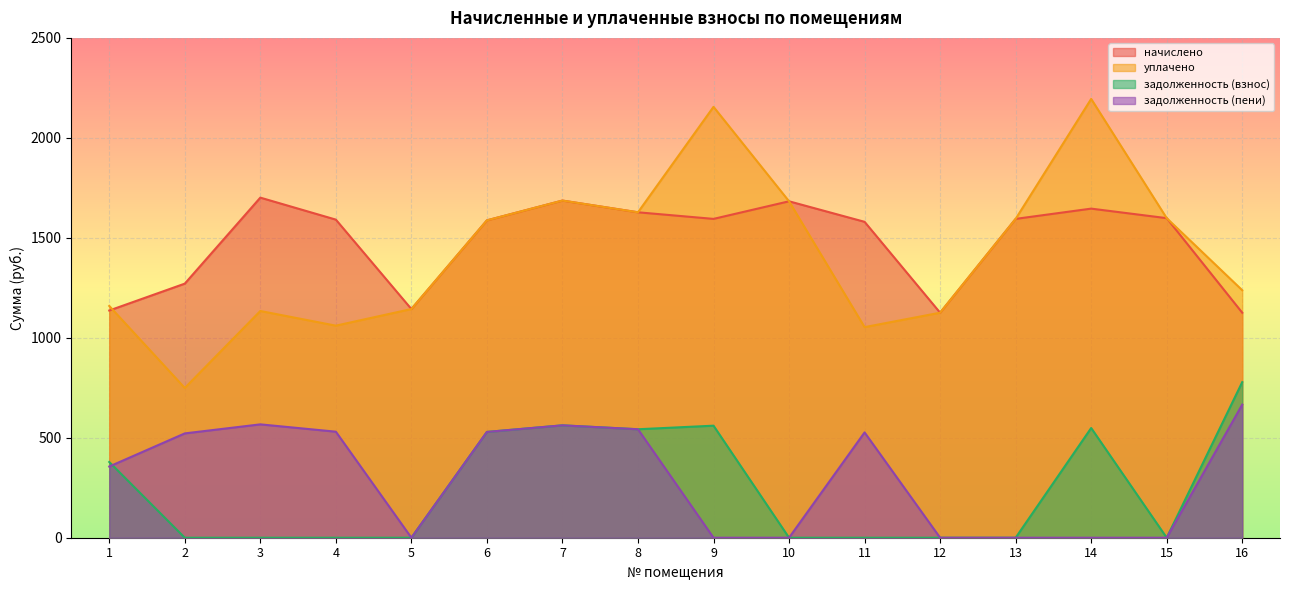

What is the sum of all уплачено values?

22790.5